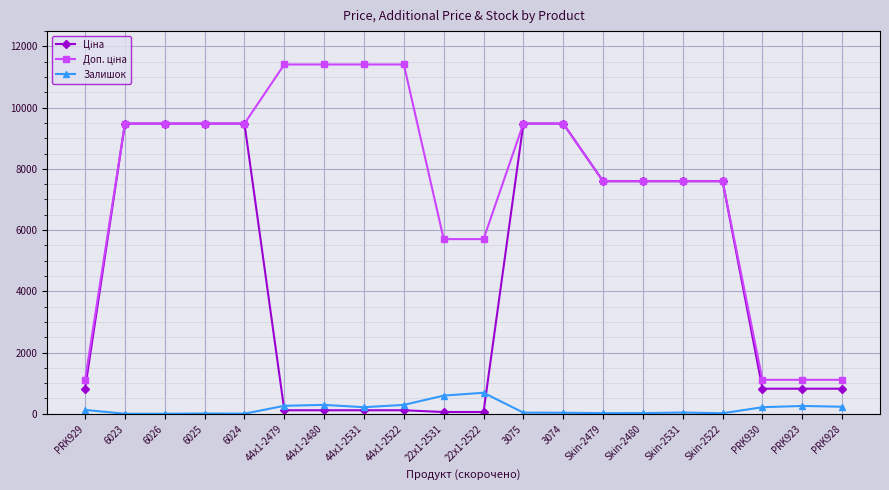

What is the greatest value displayed?

11410.0